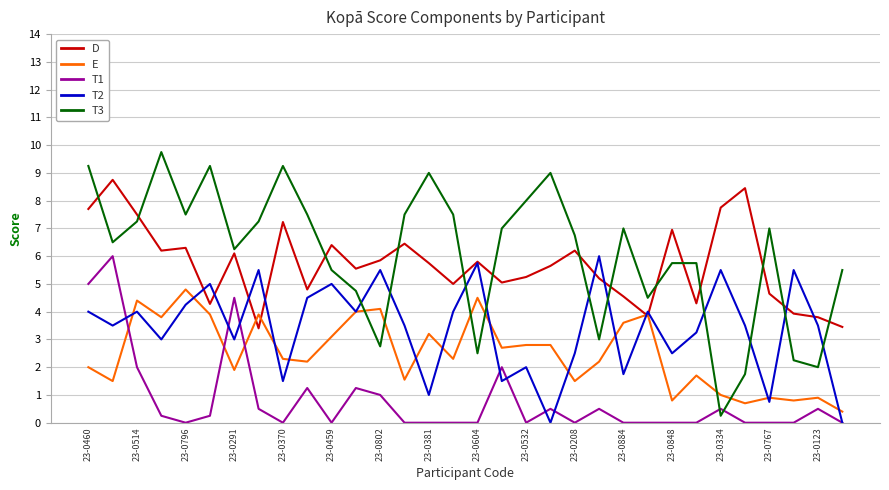

Which series has the widest spread of values?

T3